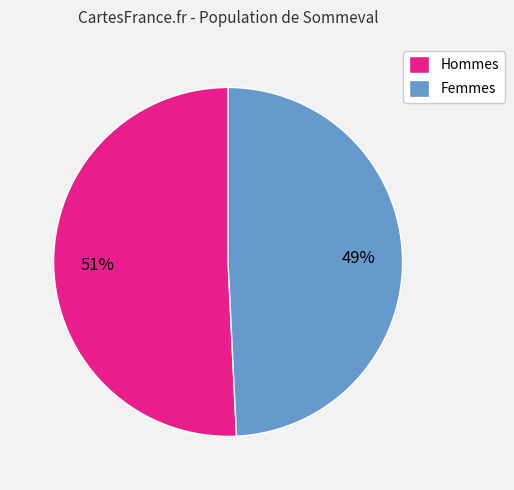

Does any single category account for the majority?

Yes